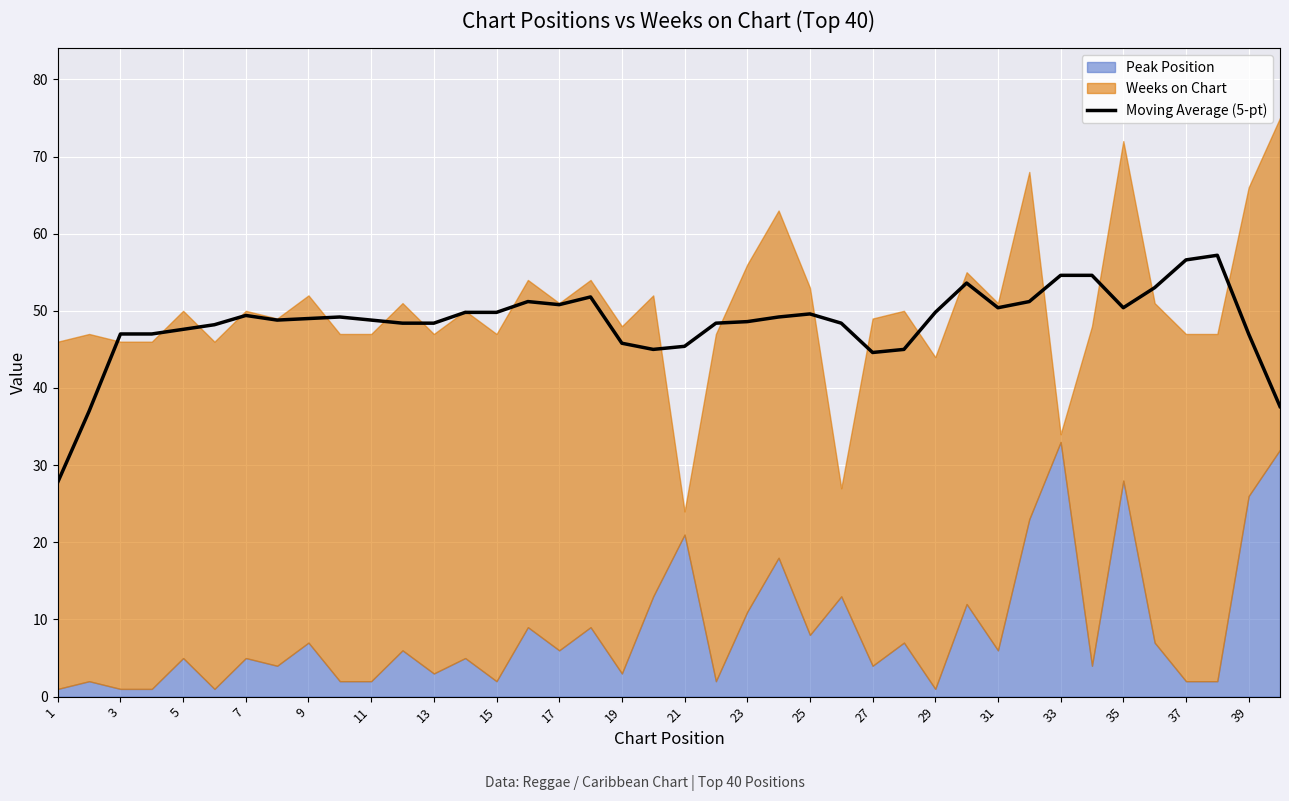

What is the difference between the maximum and minimum values?

29.4